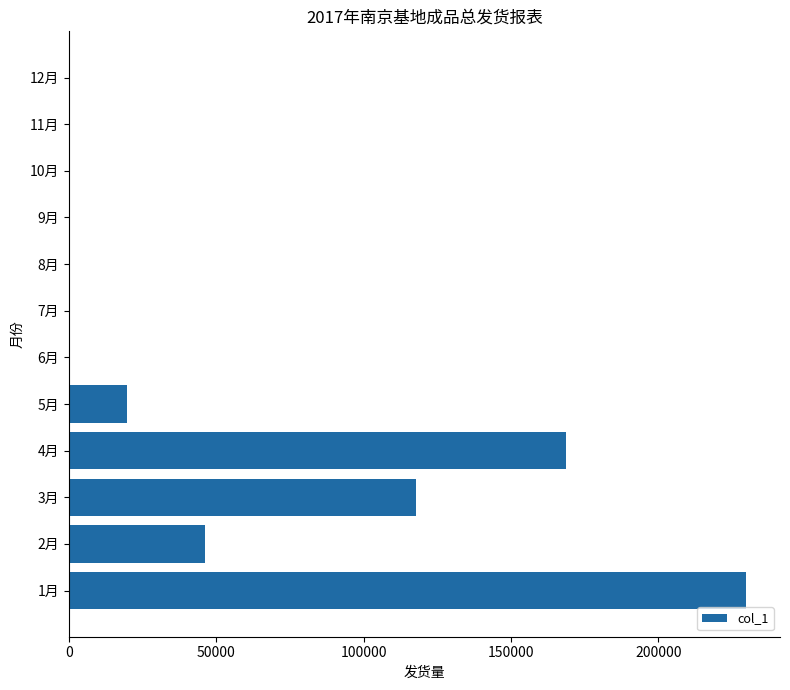

Reading top to bottom, list all the values displayed in this chart.

12月=0	11月=0	10月=0	9月=0	8月=0	7月=0	6月=0	5月=19653	4月=168496	3月=117894	2月=46235	1月=229734